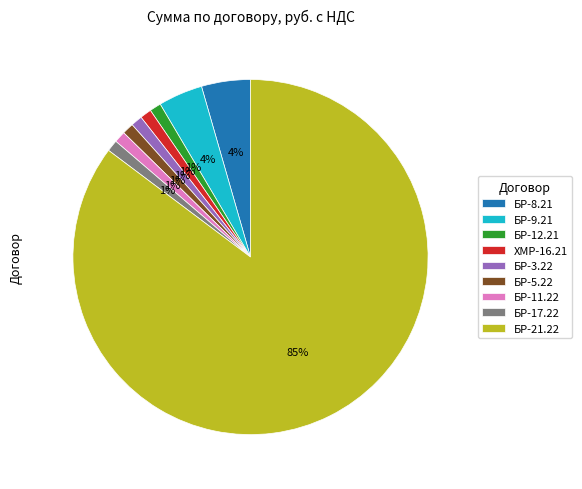

Is it true that БР-12.21 is 1% of the pie?

True